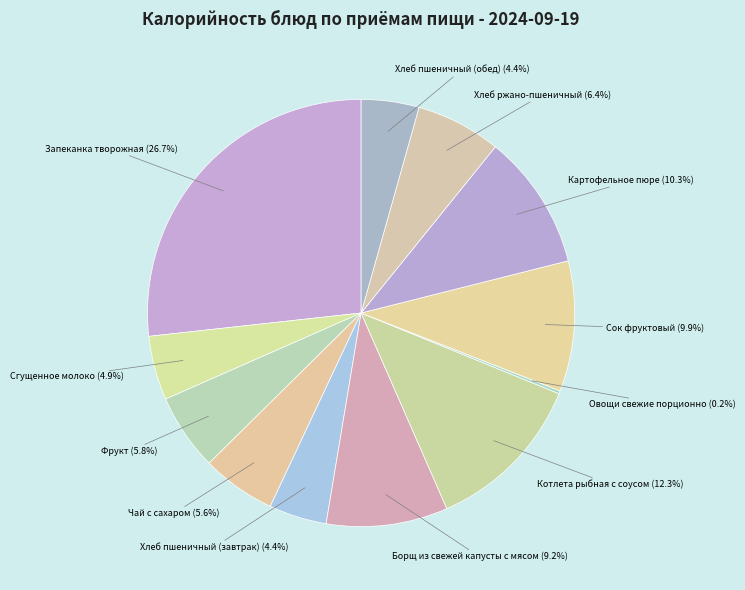

Does any single category account for the majority?

No